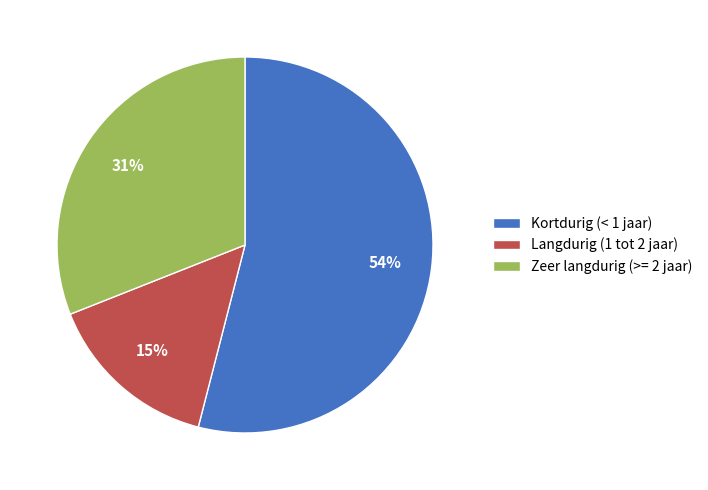

To the nearest percent, what is the average slice percentage?

33%